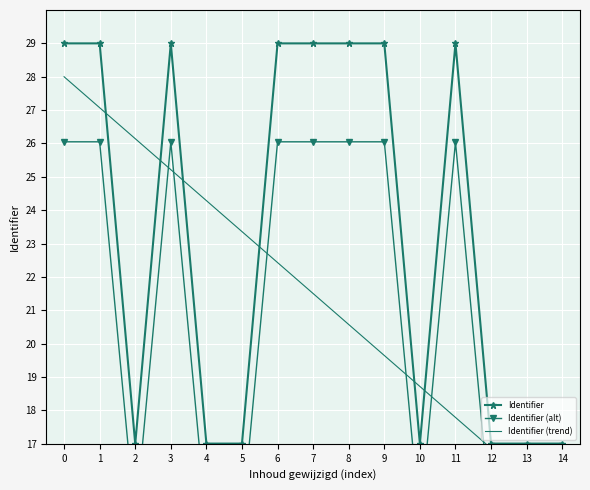

What is the sum of all Identifier (alt) values?

311.0